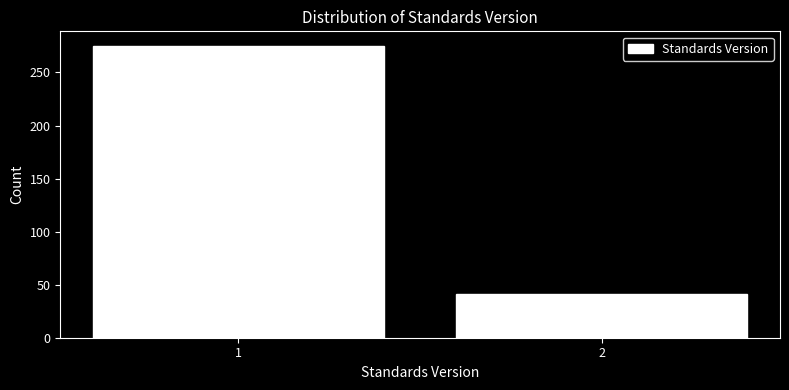

Reading left to right, list all the values displayed in this chart.

1=275	2=41